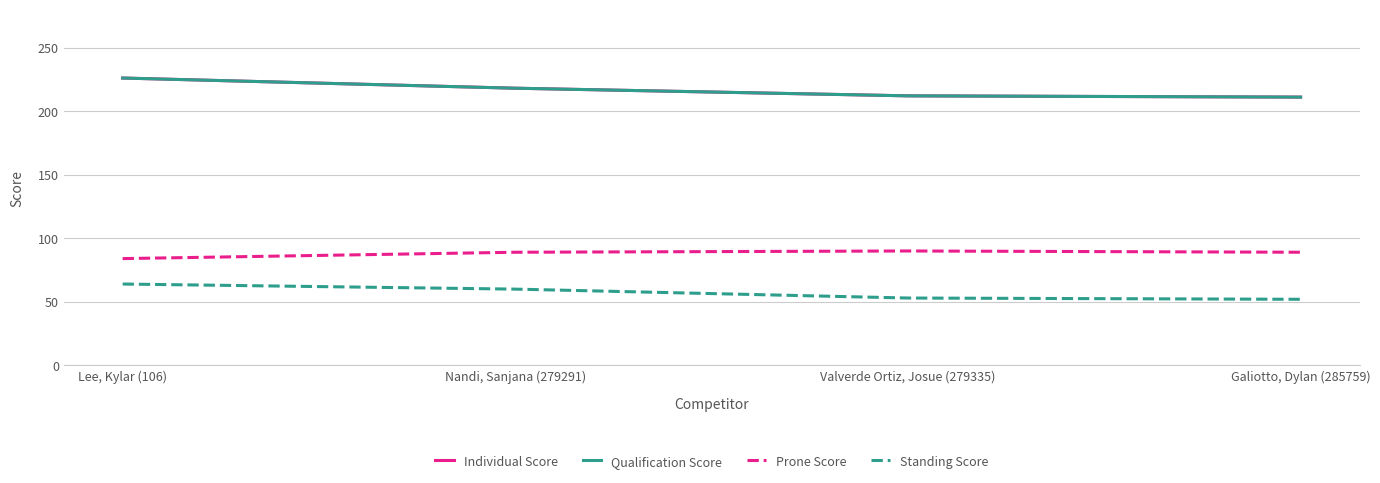

True or false: Qualification Score has more than 1 interior local peaks.

False